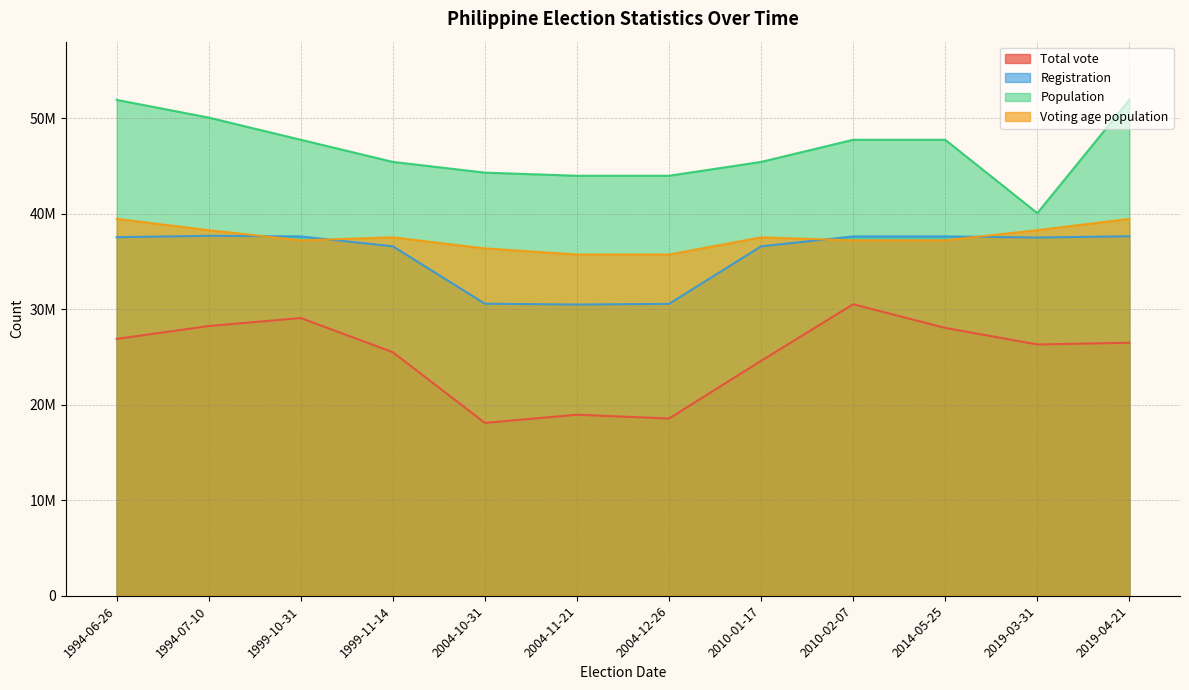

Reading left to right, what are all the values shown in this chart?

Total vote: 1994-06-26=26883642	1994-07-10=28231774	1999-10-31=29068971	1999-11-14=25493529	2004-10-31=18092321	2004-11-21=18948895	2004-12-26=18551667	2010-01-17=24588268	2010-02-07=30511289	2014-05-25=28035184	2019-03-31=26305198	2019-04-21=26480671
Registration: 1994-06-26=37531666	1994-07-10=37680581	1999-10-31=37613022	1999-11-14=36576763	2004-10-31=30569074	2004-11-21=30482348	2004-12-26=30554178	2010-01-17=36576763	2010-02-07=37613022	2014-05-25=37613022	2019-03-31=37498630	2019-04-21=37630835
Population: 1994-06-26=51910000	1994-07-10=50054276	1999-10-31=47732079	1999-11-14=45415596	2004-10-31=44291413	2004-11-21=43964969	2004-12-26=43964969	2010-01-17=45415596	2010-02-07=47732079	2014-05-25=47732079	2019-03-31=40054276	2019-04-21=51910000
Voting age population: 1994-06-26=39451600	1994-07-10=38272306	1999-10-31=37206111	1999-11-14=37518273	2004-10-31=36363250	2004-11-21=35723124	2004-12-26=35723124	2010-01-17=37518273	2010-02-07=37206111	2014-05-25=37206111	2019-03-31=38272306	2019-04-21=39451600